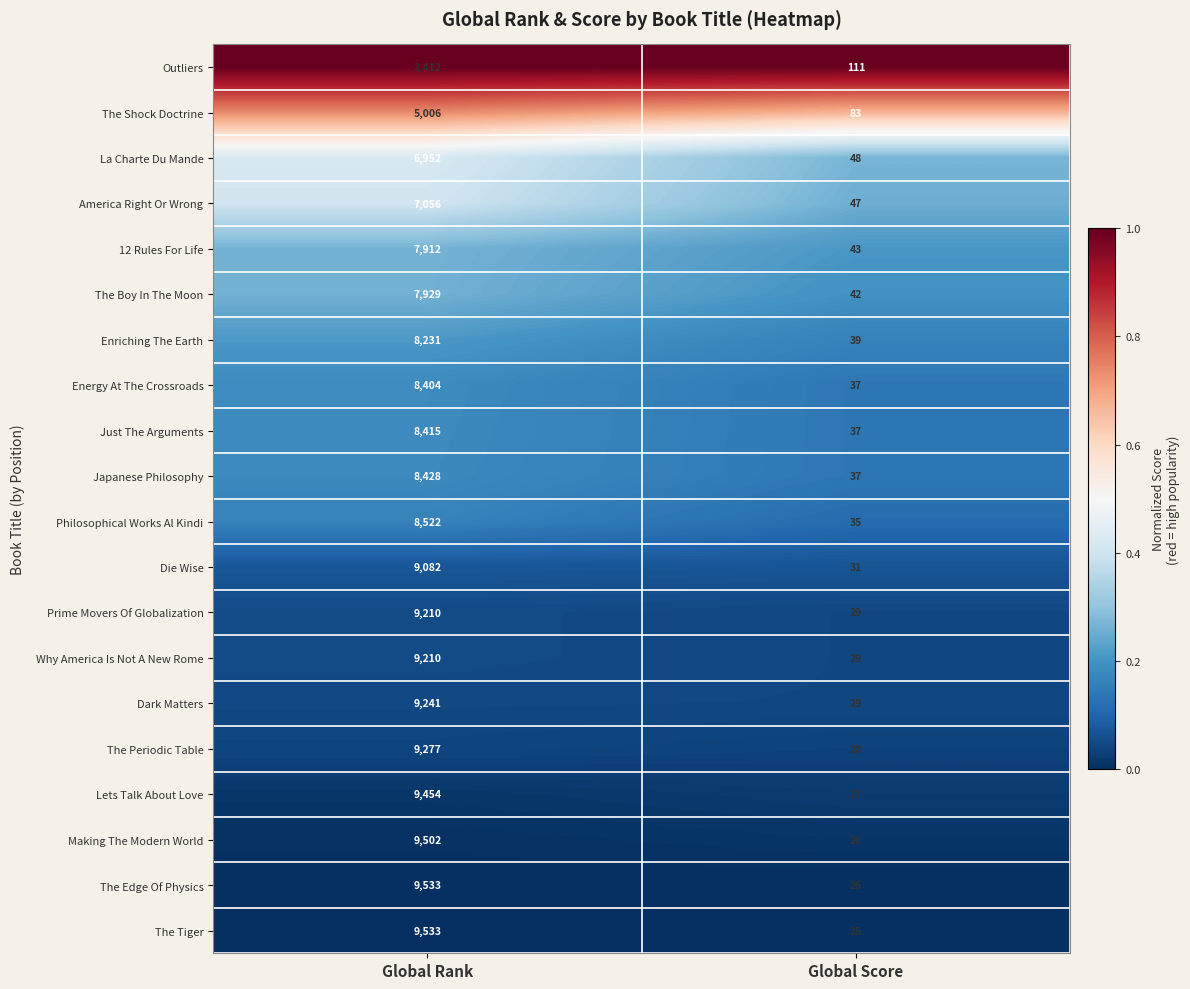

Is it true that The Boy In The Moon equals 42 at Global Score?

True